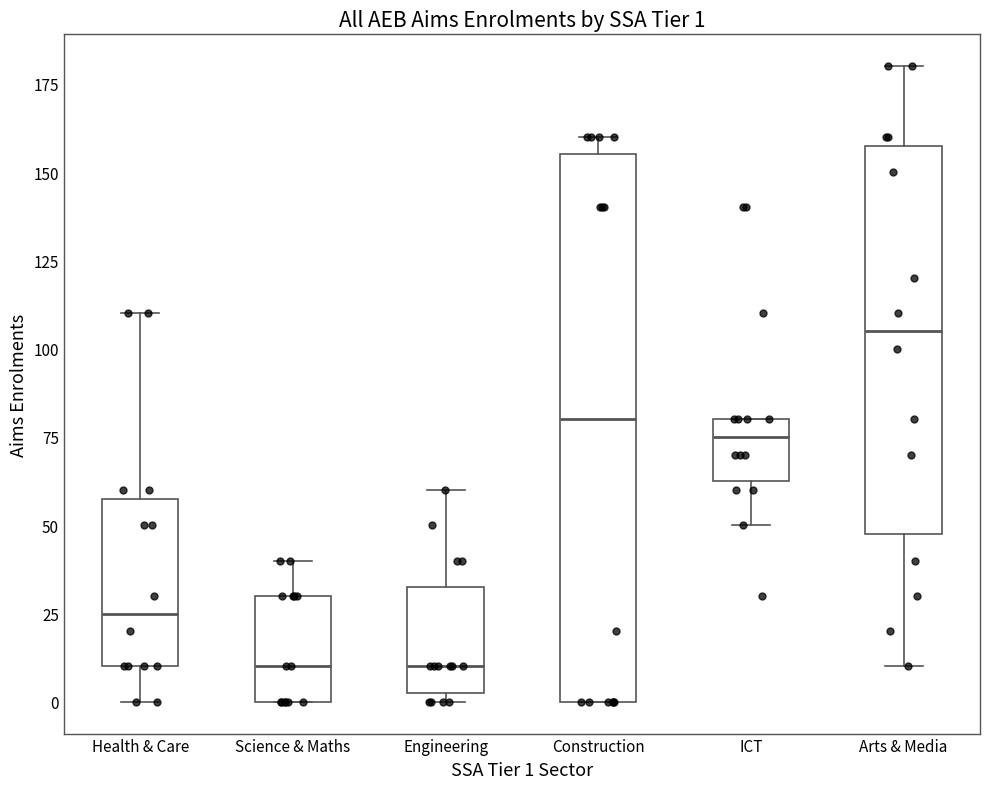

Which box is the tallest, from its lower edge to its upper edge?

Construction